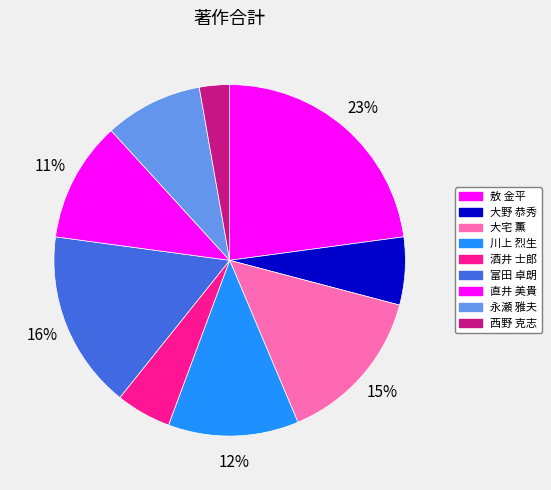

Which category has the smallest portion of the pie?

西野 克志